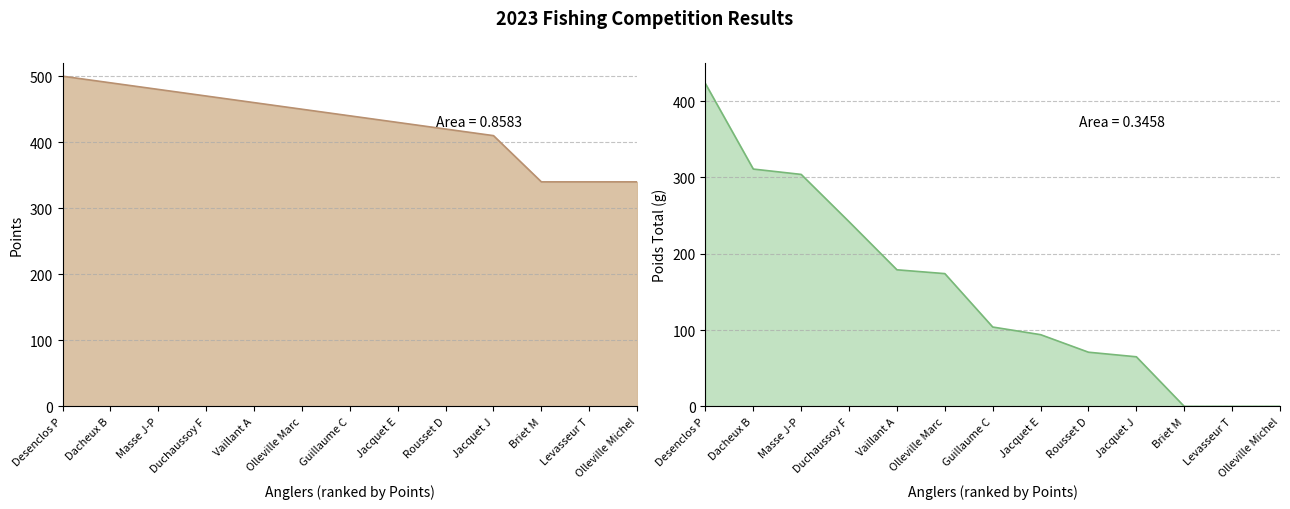

What is the label of the 3rd point from the right?

Briet M